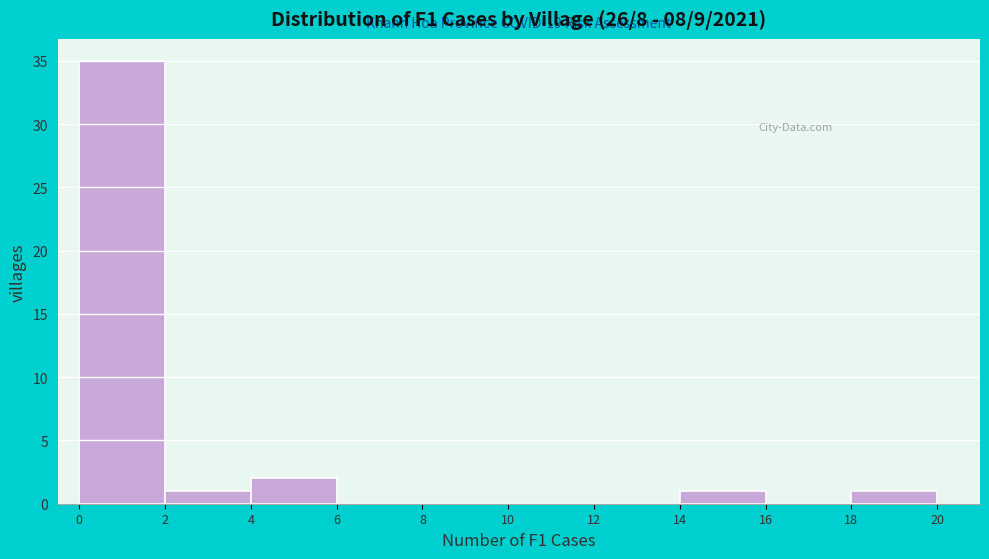

Over which range of the x-axis is the bar tallest?

0 to 2